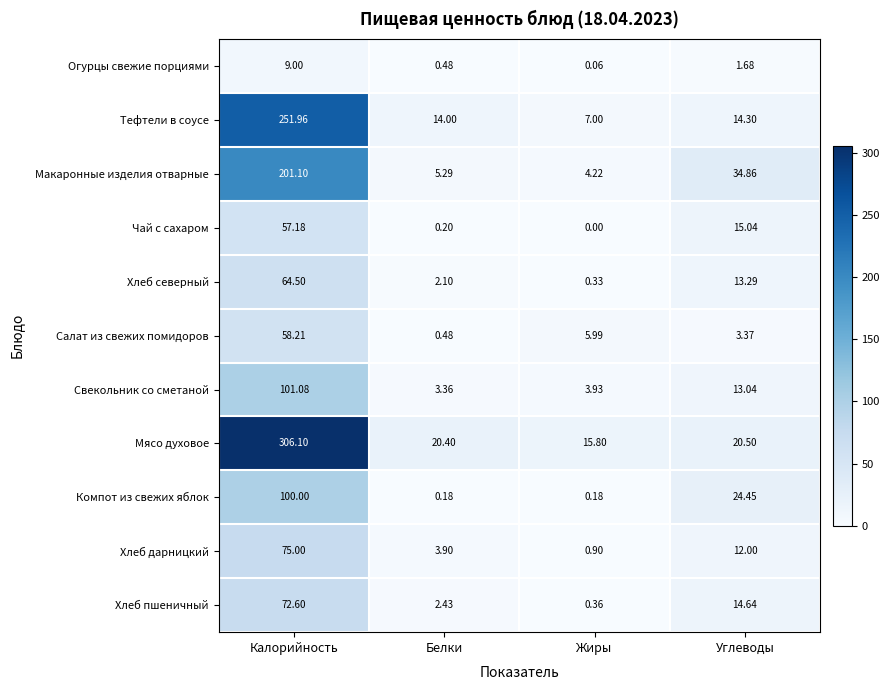

Between Калорийность and Белки, which series saw the biggest shift?

Мясо духовое